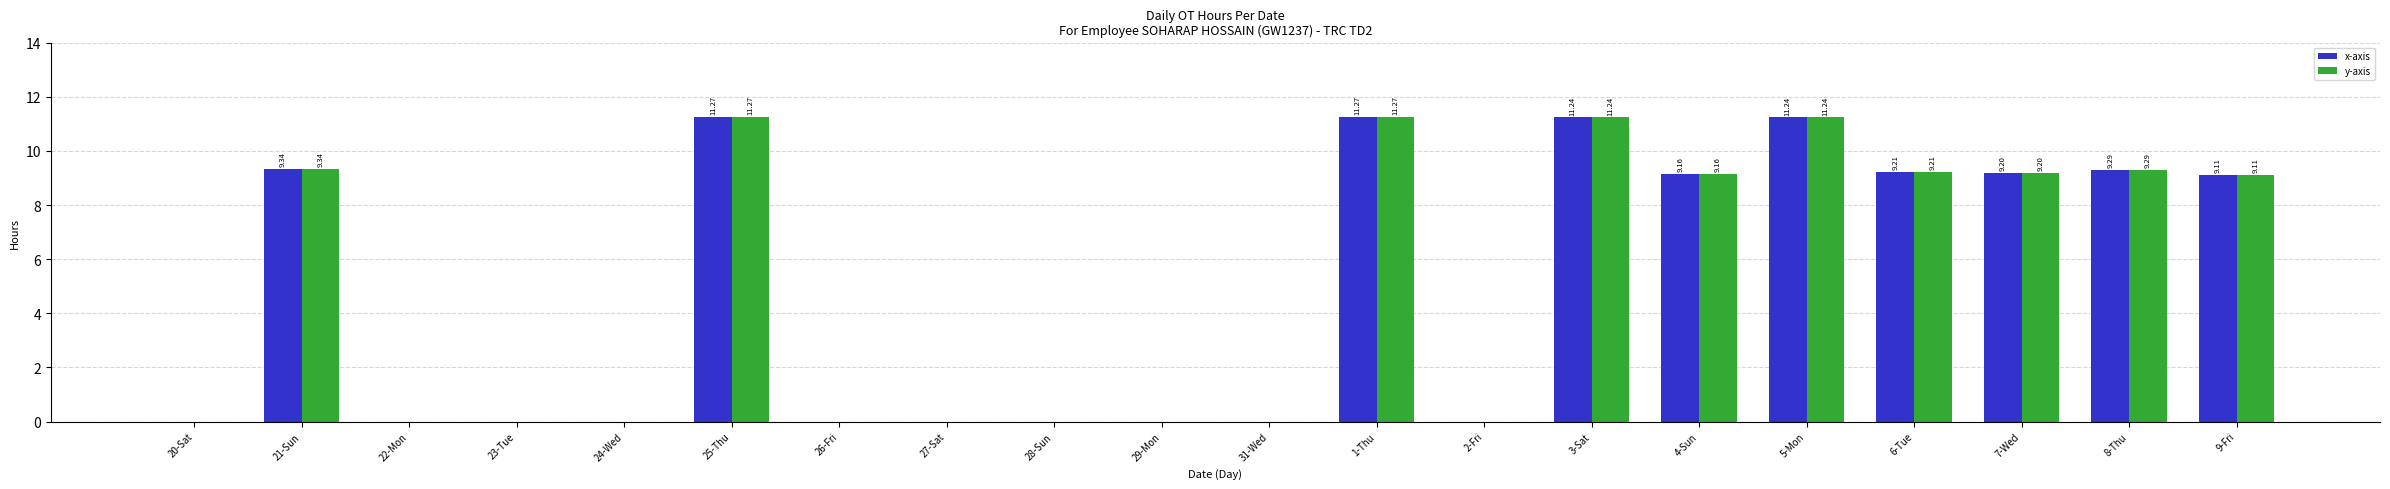

Is the value of y-axis at 1-Thu greater than the value of x-axis at 22-Mon?

Yes